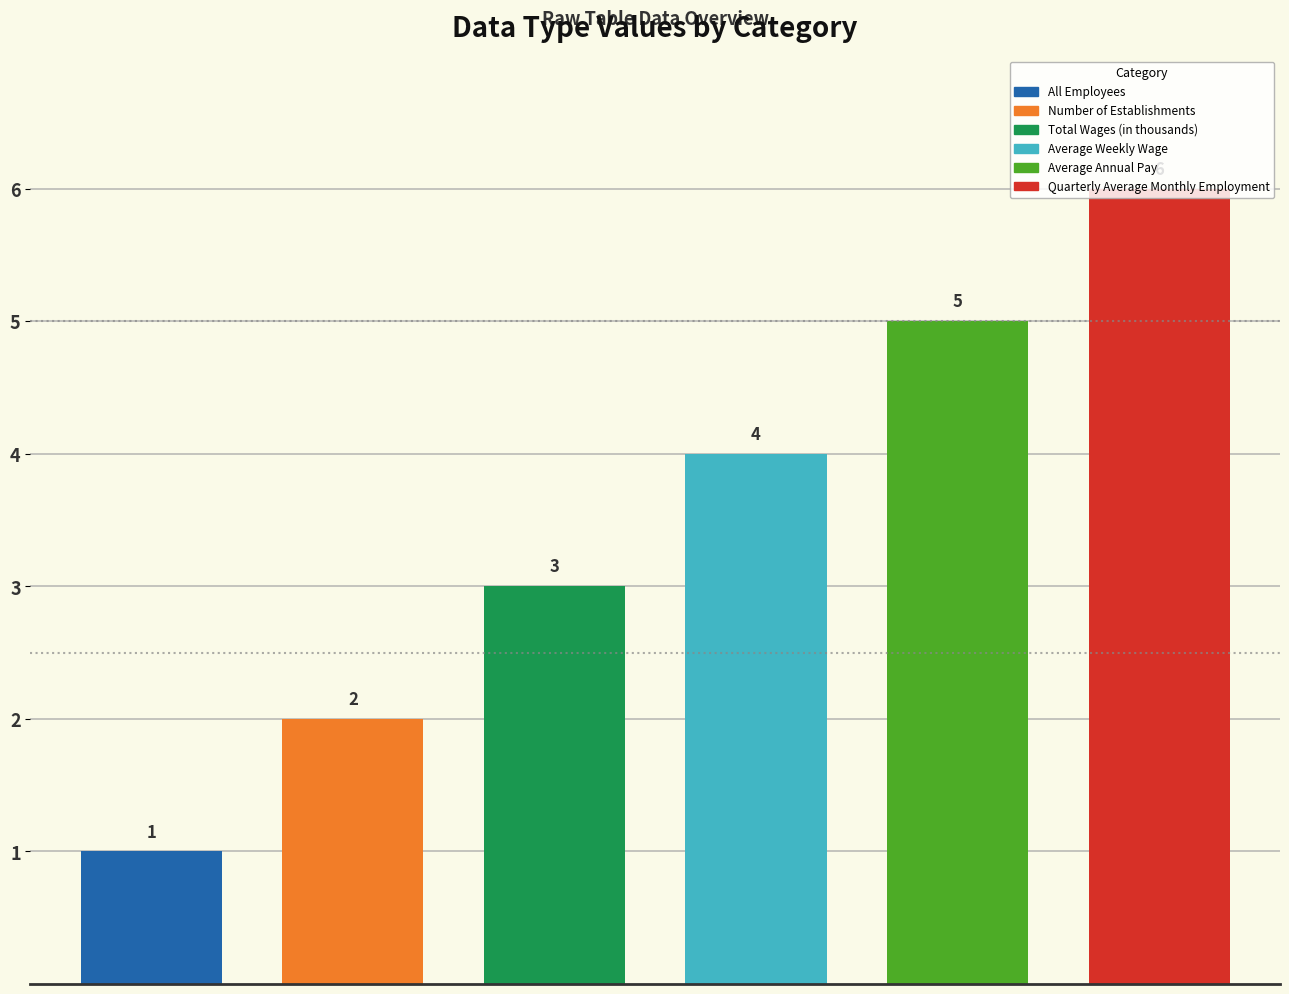

What is the value of the 5th bar from the left?

5